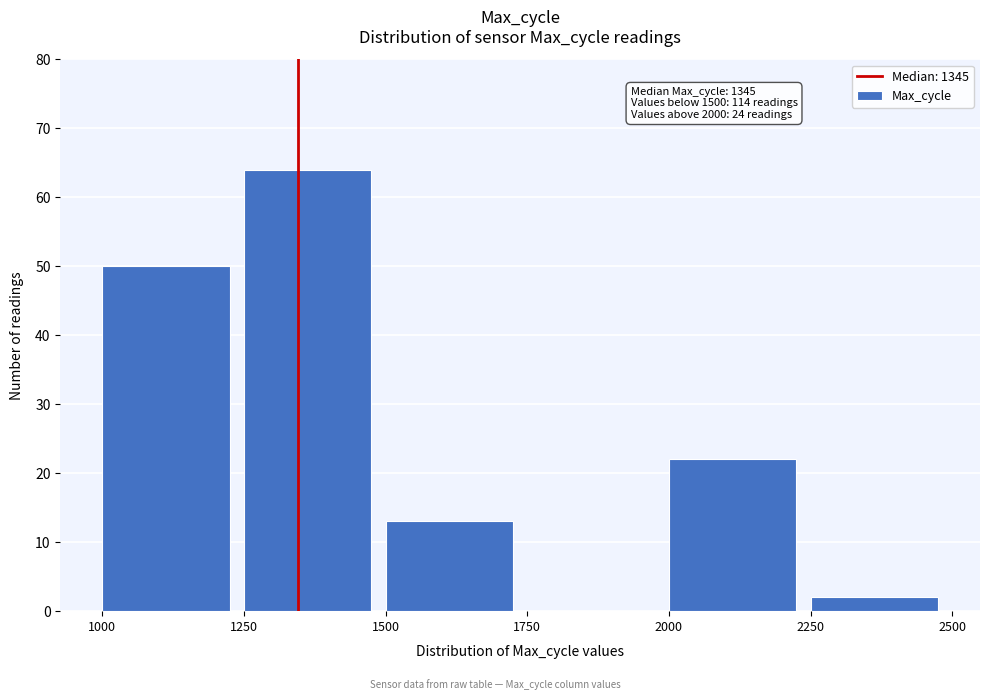

Which range on the x-axis has the tallest bar?

1250 to 1500